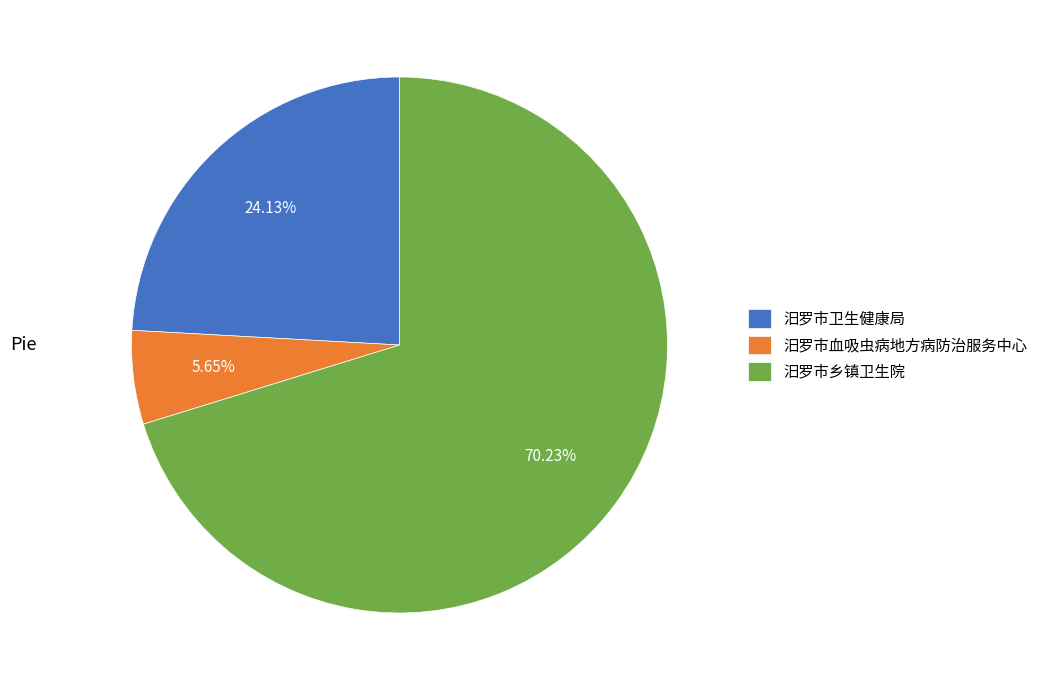

Rank the categories by value from highest to lowest.

汨罗市乡镇卫生院, 汨罗市卫生健康局, 汨罗市血吸虫病地方病防治服务中心